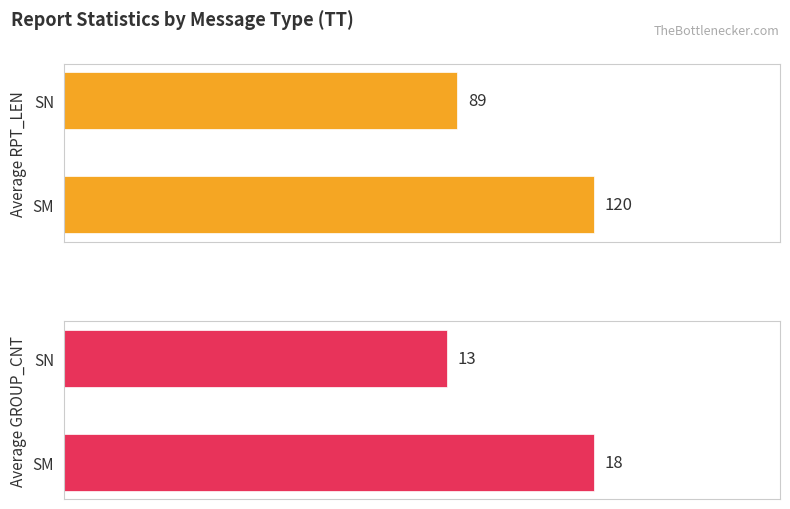

How many values in the Average GROUP_CNT series are below 18?

1